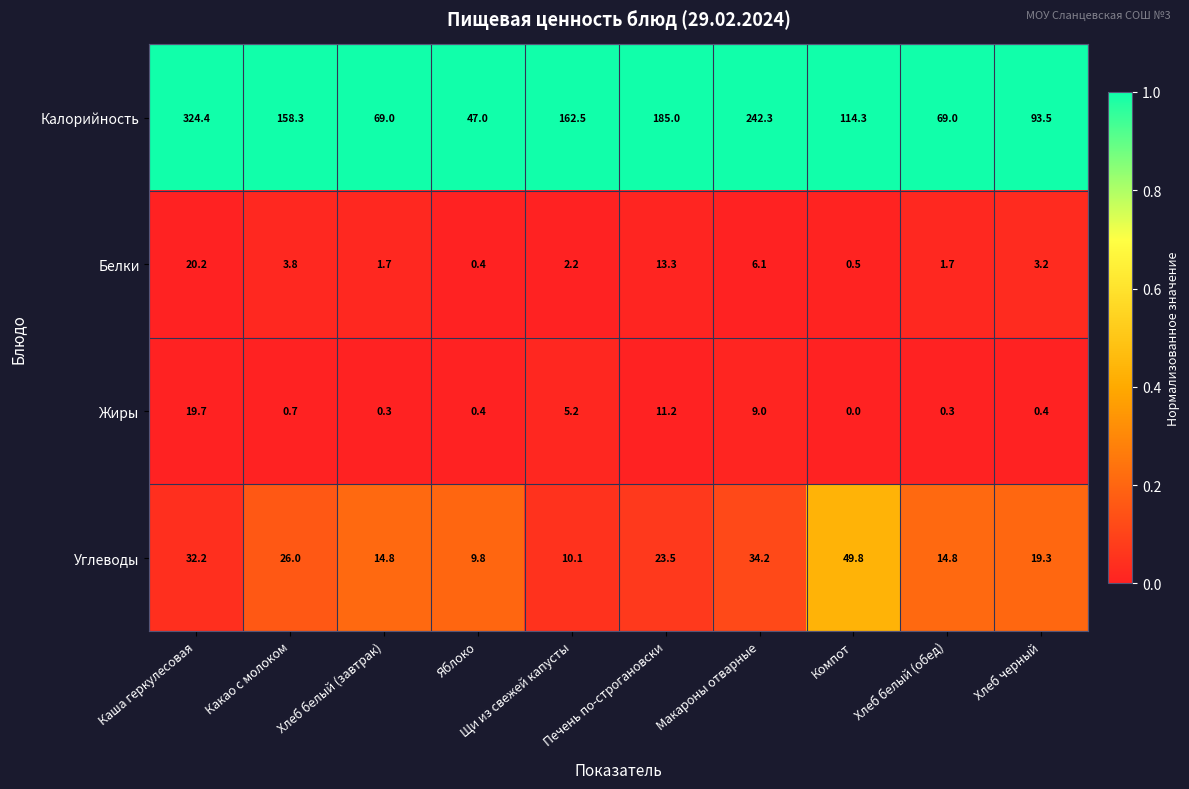

The Углеводы series shows 55.9 at Макароны отварные. True or false?

False